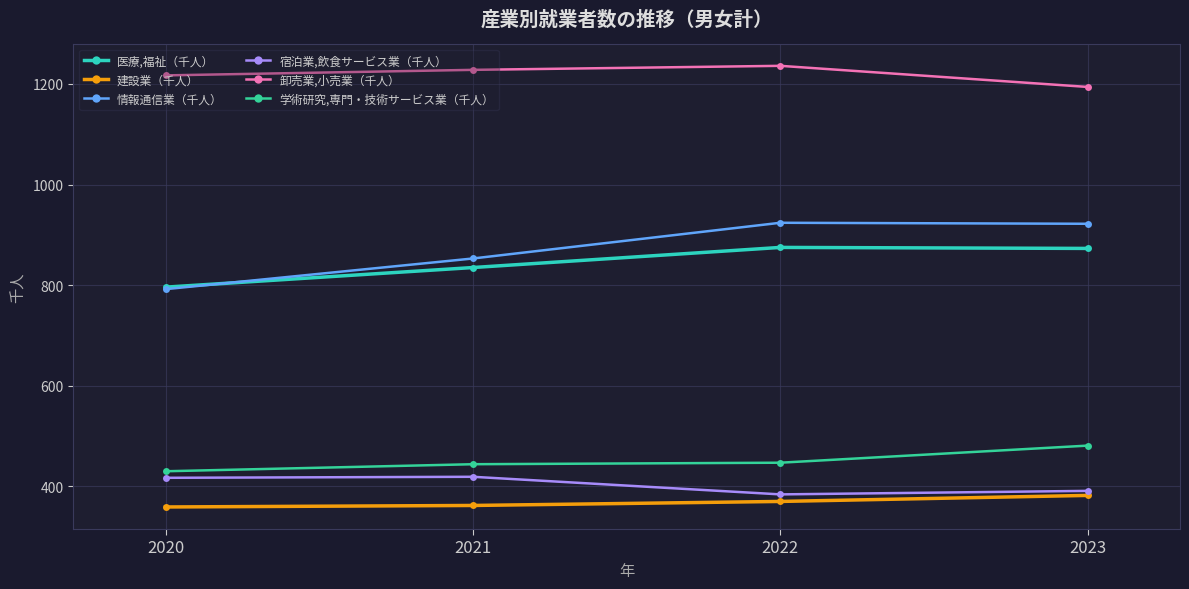

How many distinct data groups are displayed?

6